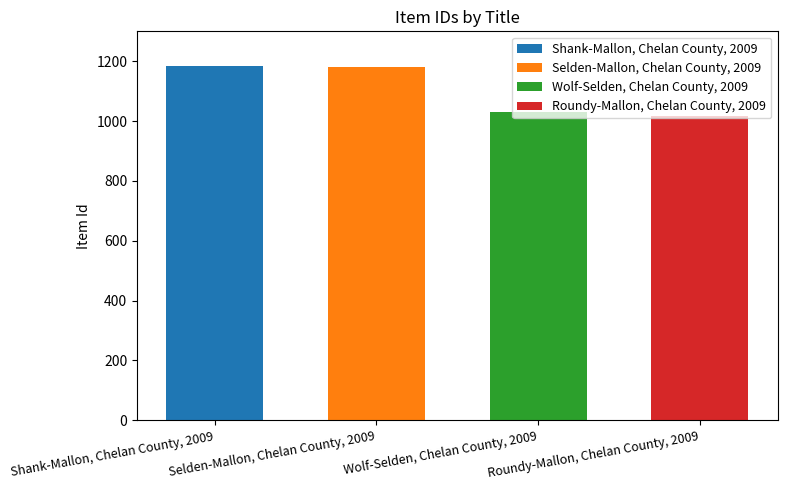

At which label does the data first exceed 1182?

Shank-Mallon, Chelan County, 2009